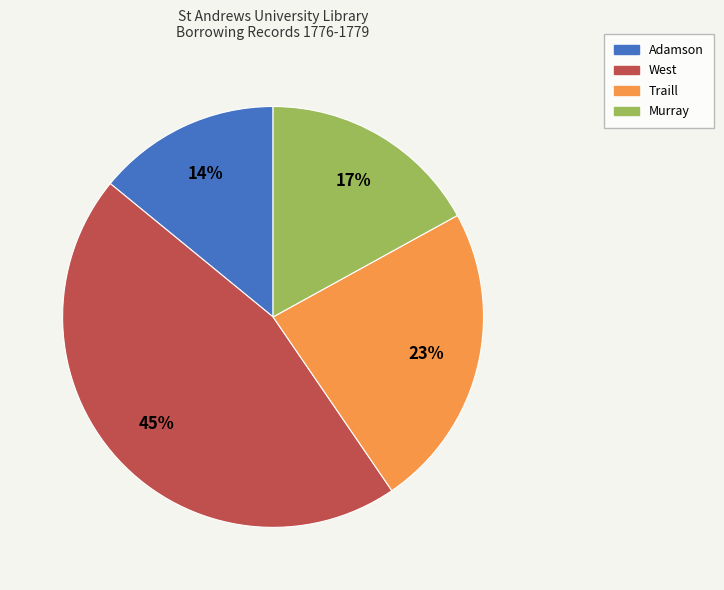

Is the sum of Murray and West greater than half?

Yes